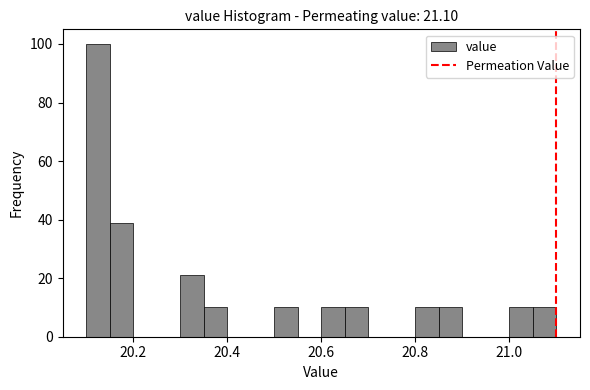

Around what value on the x-axis is the tallest bar? Give the approximate position of its centre, as read against the axis.

20.12